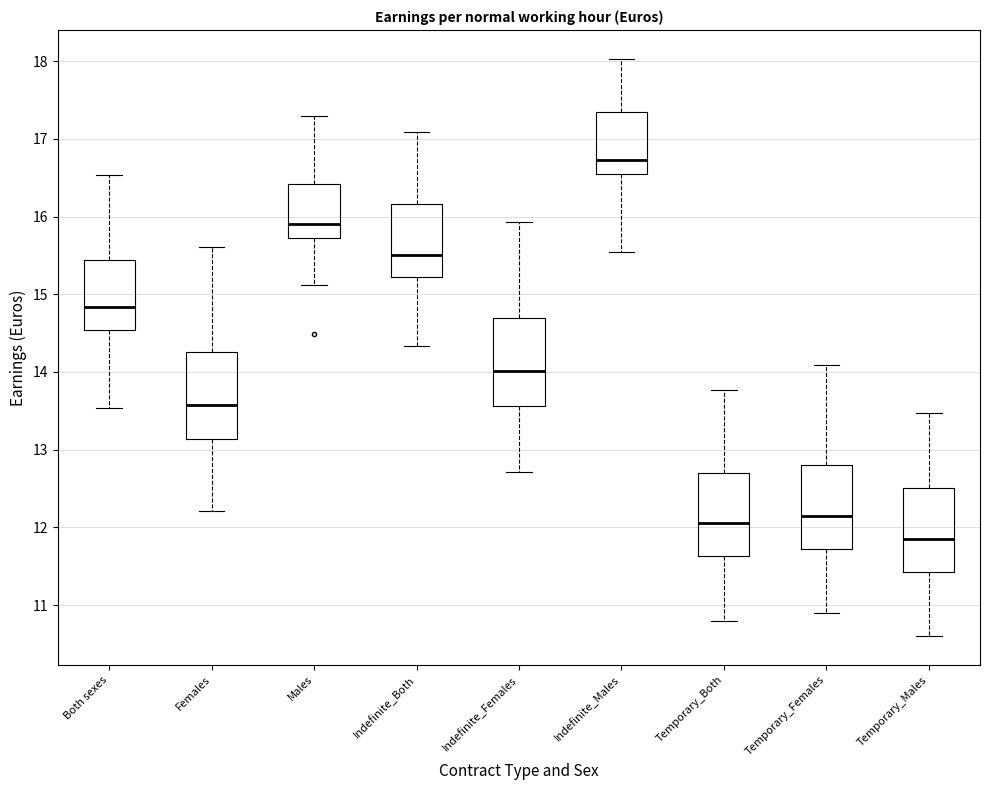

Reading left to right, read every box against the y-axis: the position of its median line, the range the box covers, and the ends of its whiskers. The values are not printed on the chart, so give them approximately, as read against the axis.

Both sexes: median 14.8, box 14.5 to 15.4, whiskers 13.5 to 16.5
Females: median 13.6, box 13.1 to 14.3, whiskers 12.2 to 15.6
Males: median 15.9, box 15.7 to 16.4, whiskers 15.1 to 17.3
Indefinite_Both: median 15.5, box 15.2 to 16.2, whiskers 14.3 to 17.1
Indefinite_Females: median 14.0, box 13.6 to 14.7, whiskers 12.7 to 15.9
Indefinite_Males: median 16.7, box 16.6 to 17.3, whiskers 15.5 to 18.0
Temporary_Both: median 12.1, box 11.6 to 12.7, whiskers 10.8 to 13.8
Temporary_Females: median 12.2, box 11.7 to 12.8, whiskers 10.9 to 14.1
Temporary_Males: median 11.9, box 11.4 to 12.5, whiskers 10.6 to 13.5